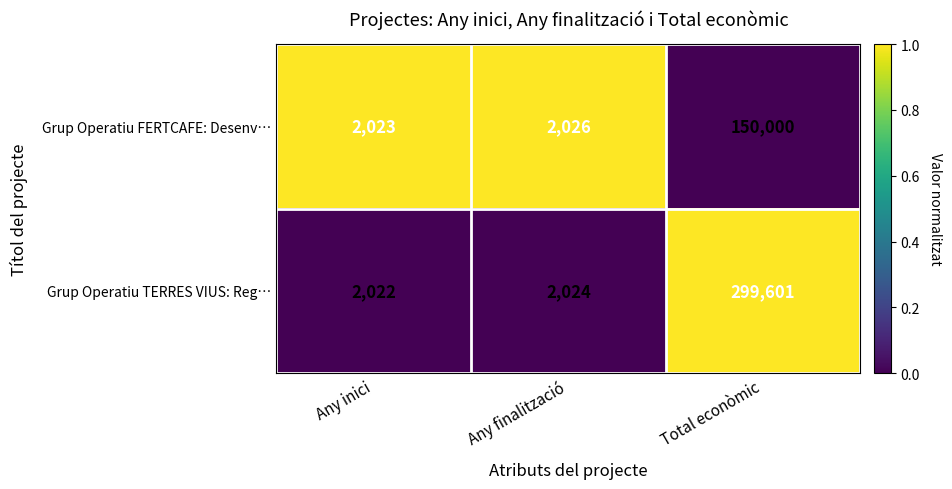

Reading right to left, what are all the values shown in this chart?

Grup Operatiu FERTCAFE: Desenv…: Total econòmic=150000	Any finalització=2026	Any inici=2023
Grup Operatiu TERRES VIUS: Reg…: Total econòmic=299601	Any finalització=2024	Any inici=2022